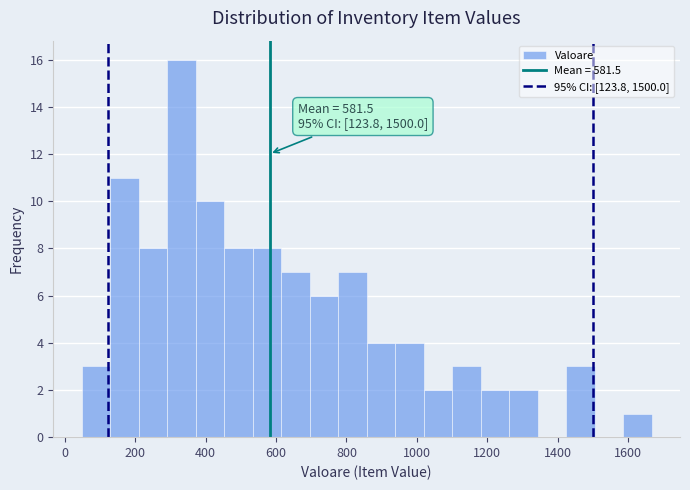

Over which range of the x-axis is the bar tallest?

300 to 380